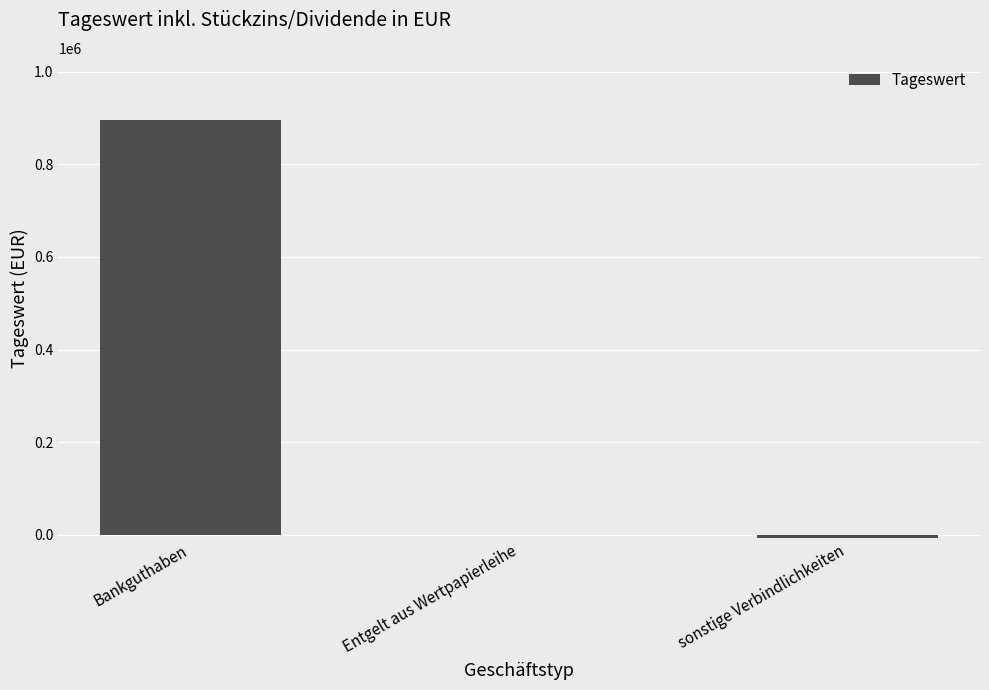

Between Bankguthaben and sonstige Verbindlichkeiten, which is larger?

Bankguthaben